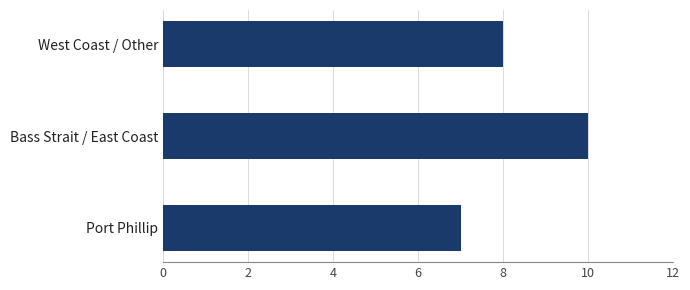

How many bars are there in total?

3